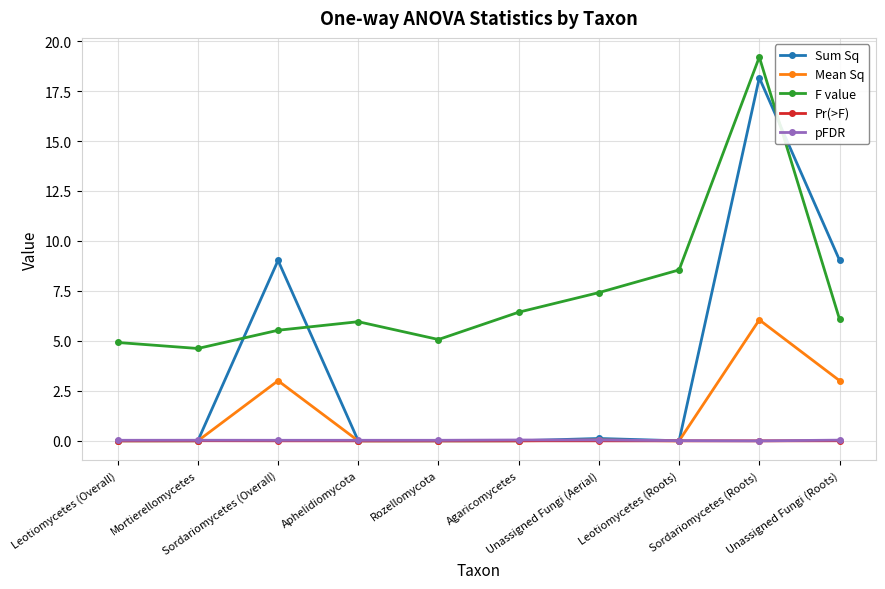

True or false: Sum Sq has more than 1 interior local peaks.

True